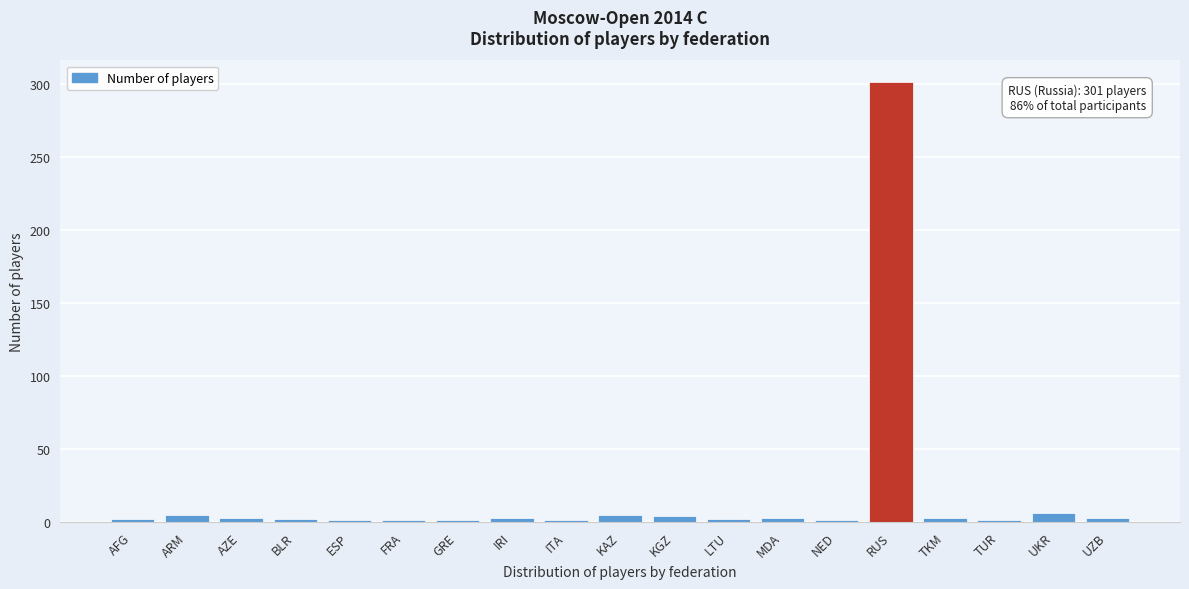

What is the label of the 5th bar from the right?

RUS